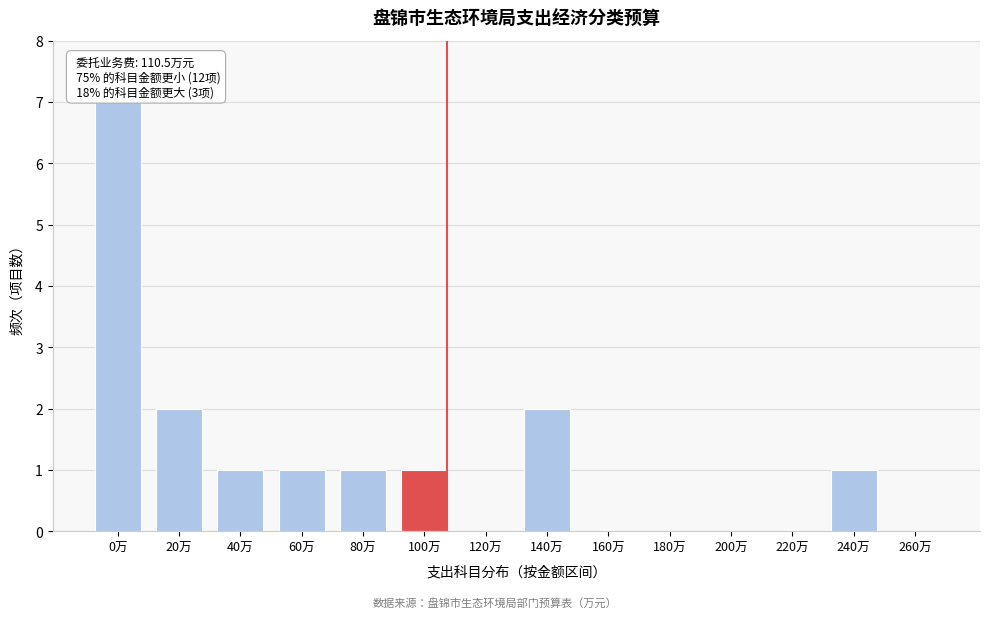

Reading left to right, transcribe all the data shown in this chart.

0万=7	20万=2	40万=1	60万=1	80万=1	100万=1	120万=0	140万=2	160万=0	180万=0	200万=0	220万=0	240万=1	260万=0